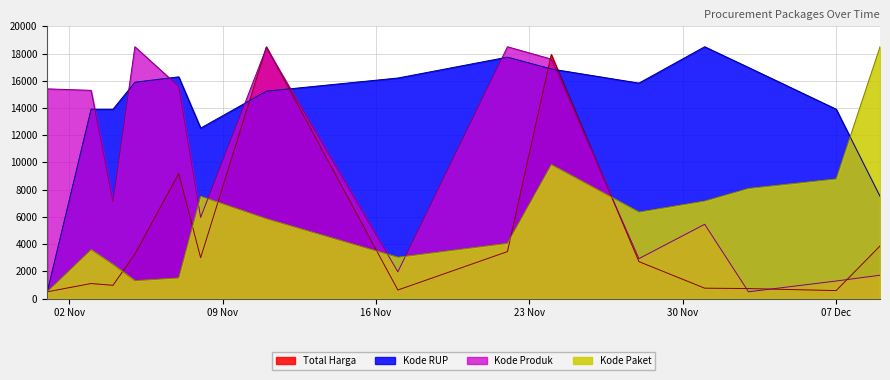

At which label does Total Harga reach its peak?

2021-11-11